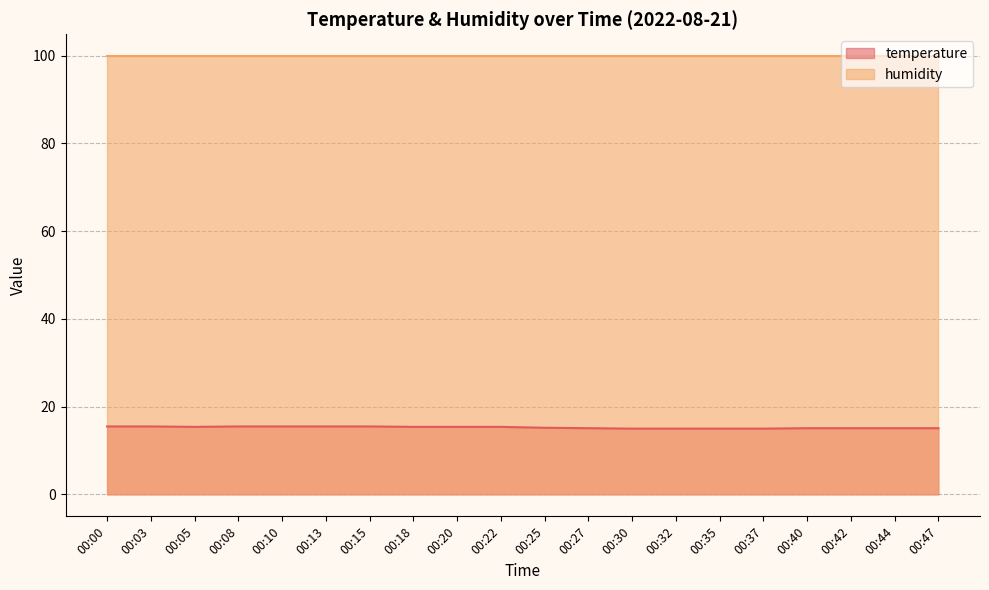

What is the maximum value shown in the chart?

99.9